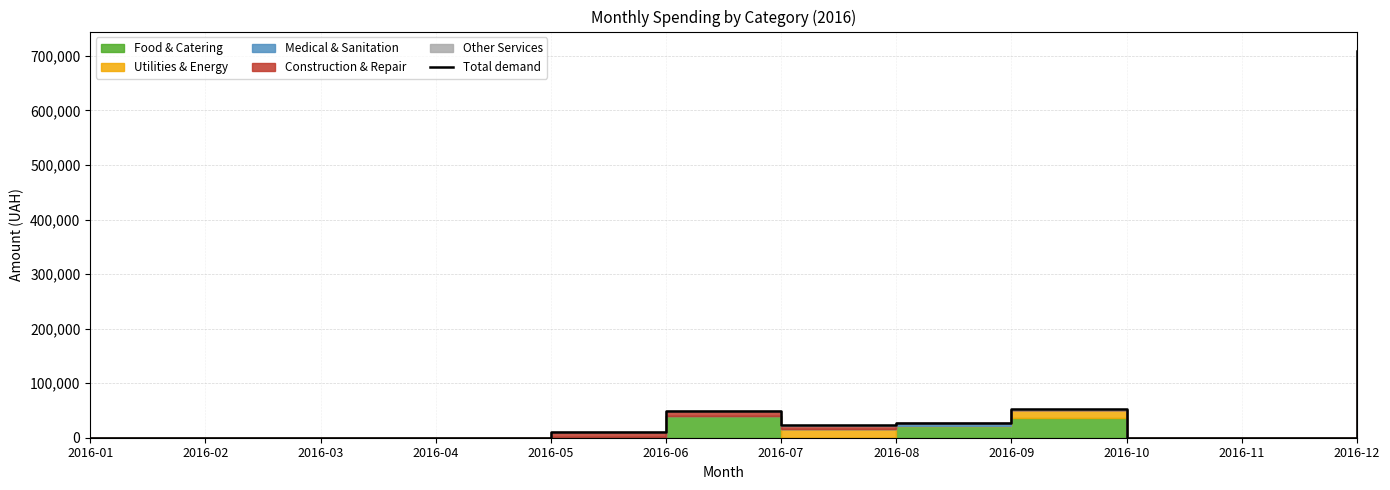

Reading right to left, what are all the values shown in this chart?

2016-12=709260.2	2016-11=0.0	2016-10=0.0	2016-09=52167.0	2016-08=27403.0	2016-07=23769.7	2016-06=49329.4	2016-05=10821.2	2016-04=0.0	2016-03=0.0	2016-02=0.0	2016-01=0.0